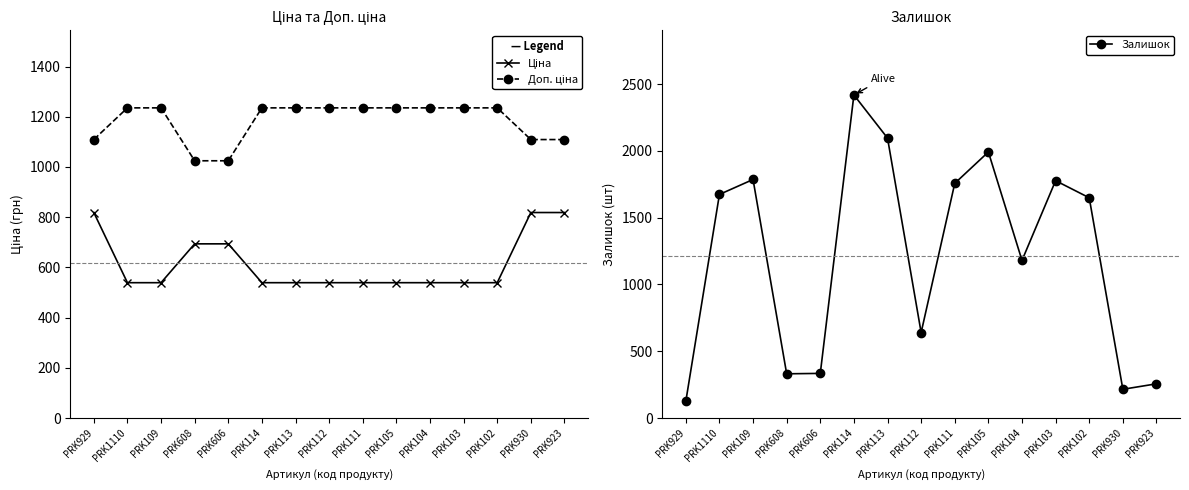

How many data points in Доп. ціна are less than 1235?

5